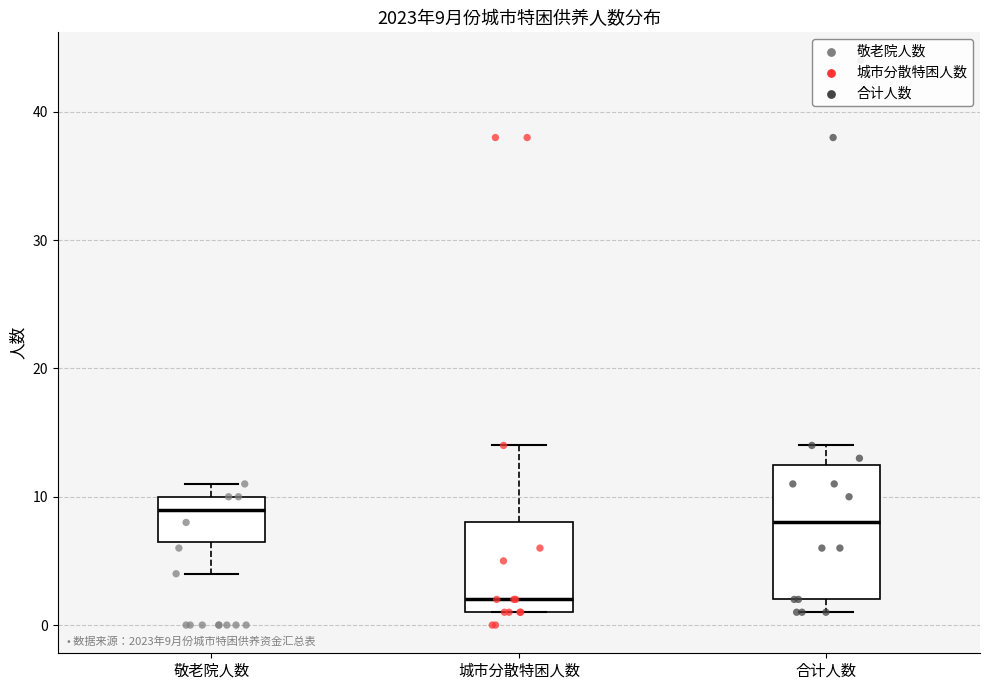

Which box's median line is the lowest?

城市分散特困人数